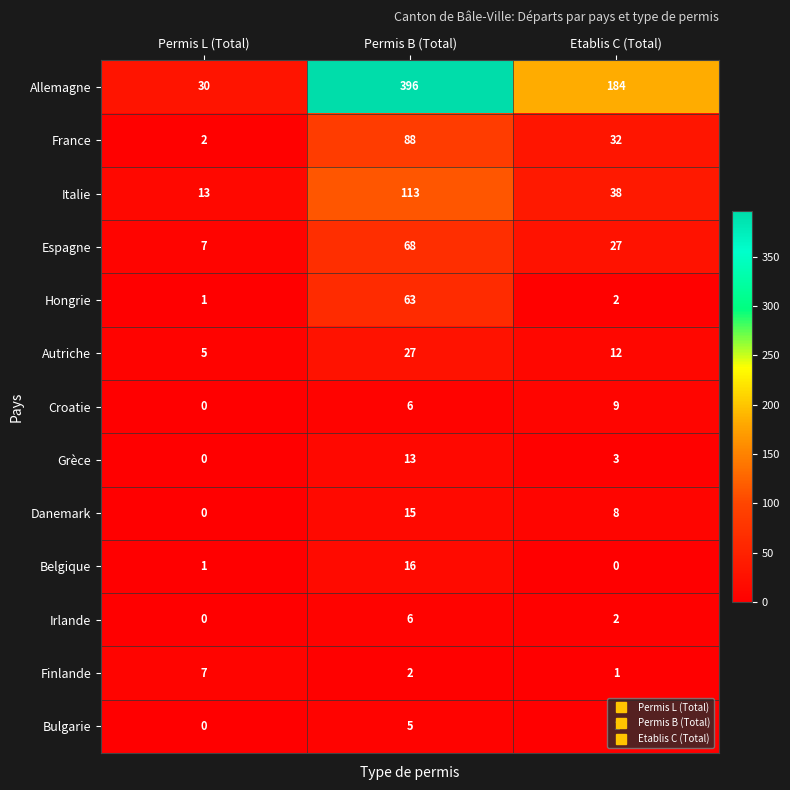

Rank the series by their maximum value, from lowest to highest.

Bulgarie, Irlande, Finlande, Croatie, Grèce, Danemark, Belgique, Autriche, Hongrie, Espagne, France, Italie, Allemagne